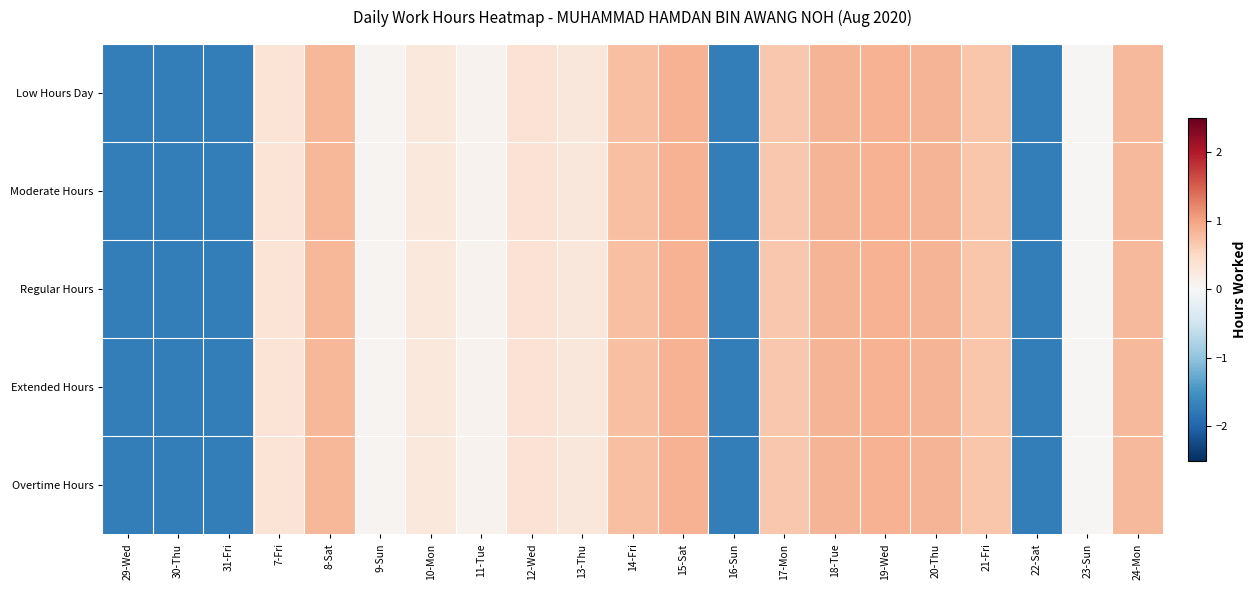

At 24-Mon, list the series in order from smallest to largest.

Low Hours Day, Moderate Hours, Regular Hours, Extended Hours, Overtime Hours